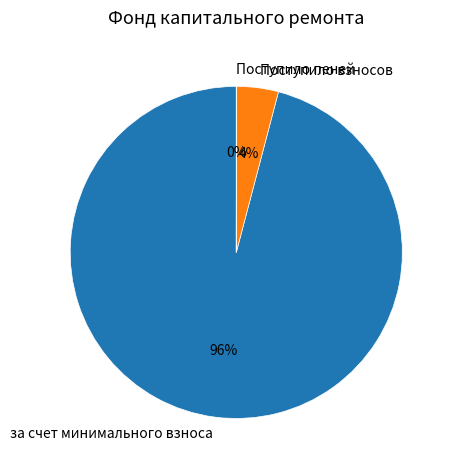

Is there any slice that represents more than half of the pie?

Yes